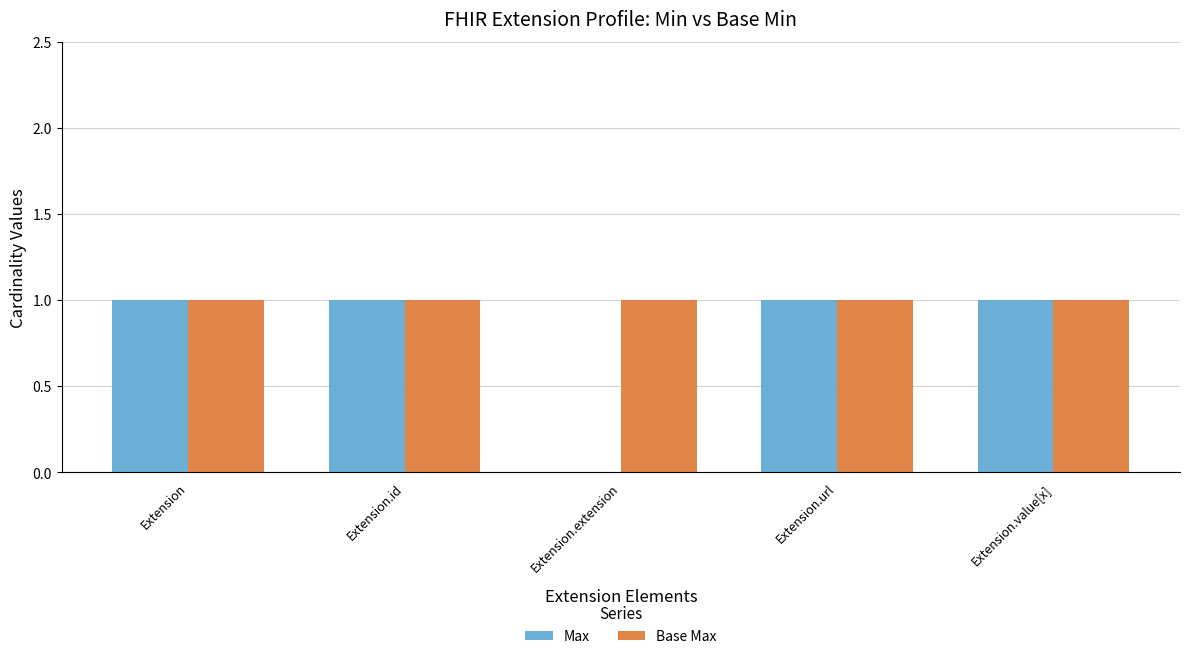

Which series has the largest total across all categories?

Base Max